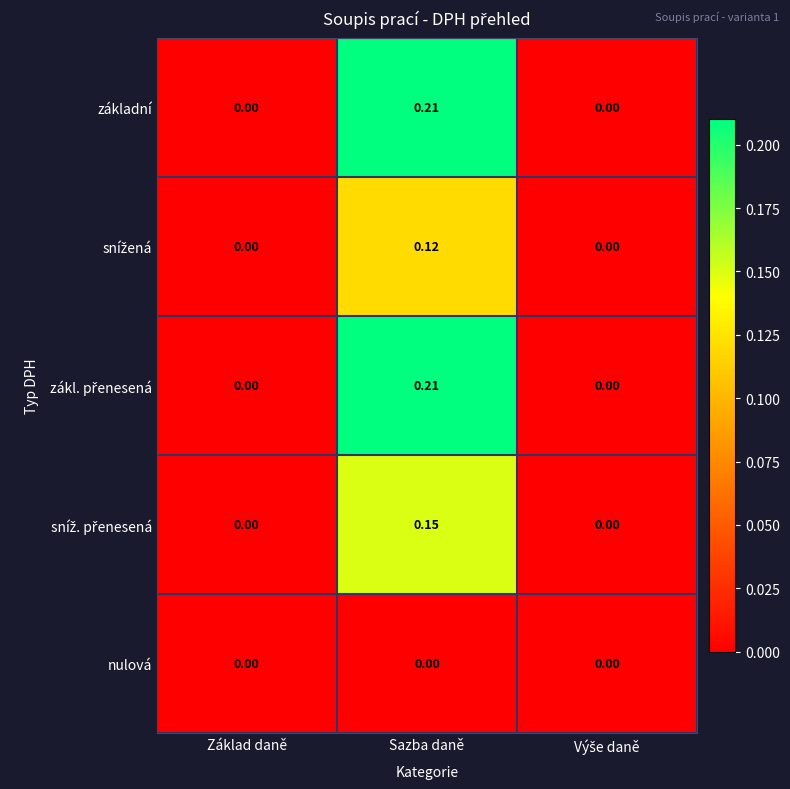

How many distinct data groups are displayed?

5